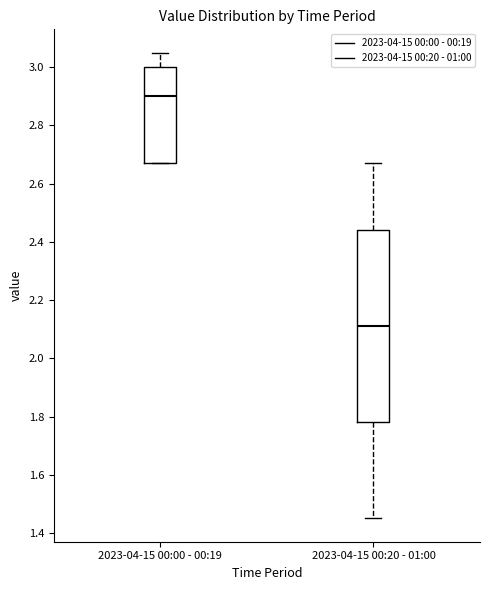

Reading left to right, read every box against the y-axis: the position of its median line, the range the box covers, and the ends of its whiskers. The values are not printed on the chart, so give them approximately, as read against the axis.

2023-04-15 00:00 - 00:19: median 2.90, box 2.68 to 3.00, whiskers 2.68 to 3.06
2023-04-15 00:20 - 01:00: median 2.12, box 1.78 to 2.44, whiskers 1.46 to 2.68